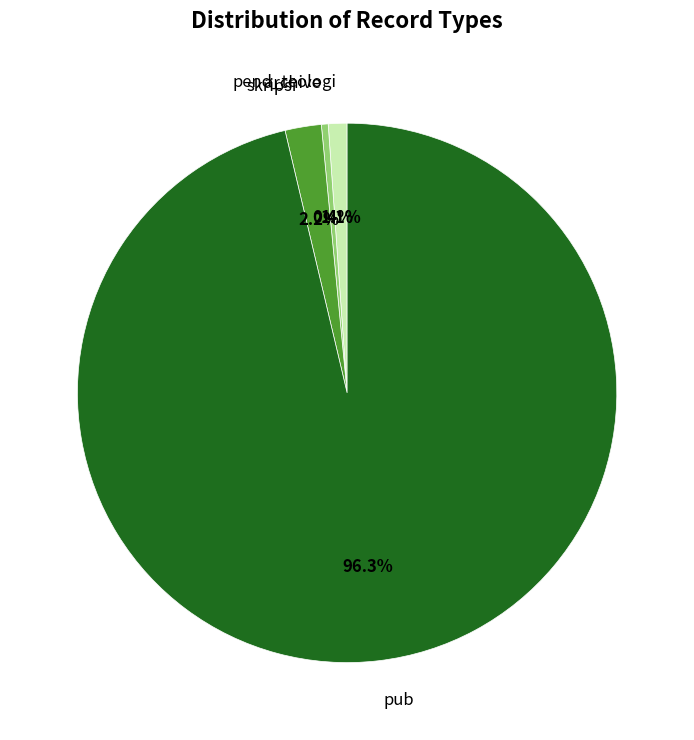

Which slice is the largest?

pub